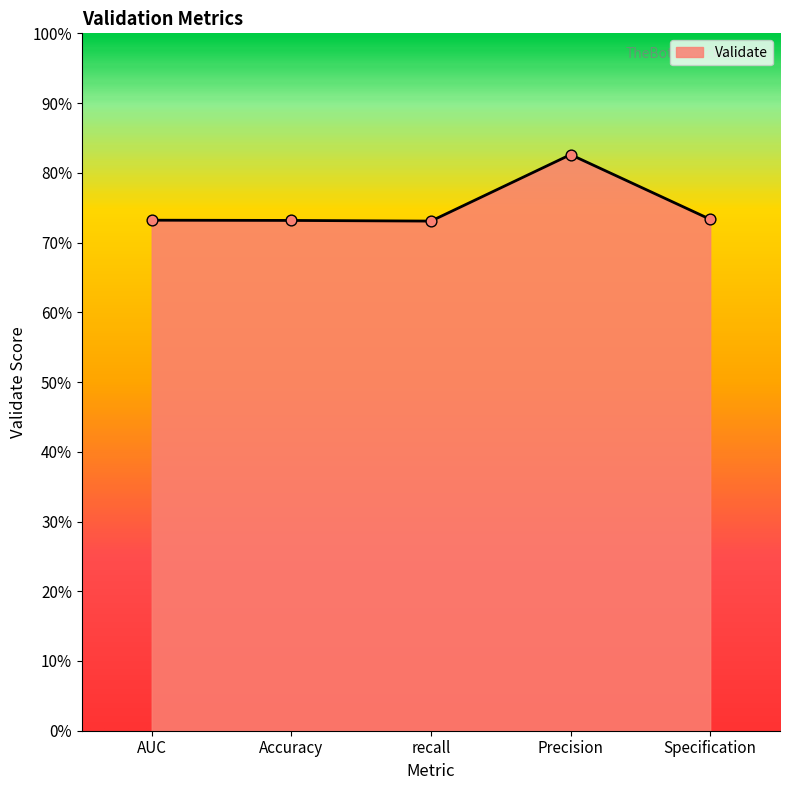

Between Precision and Specification, which is larger?

Precision